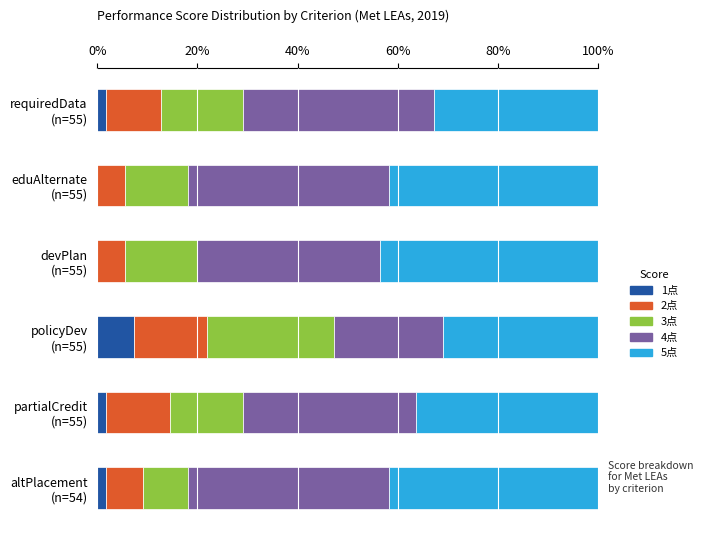

What are all the series names shown in the legend?

1点, 2点, 3点, 4点, 5点